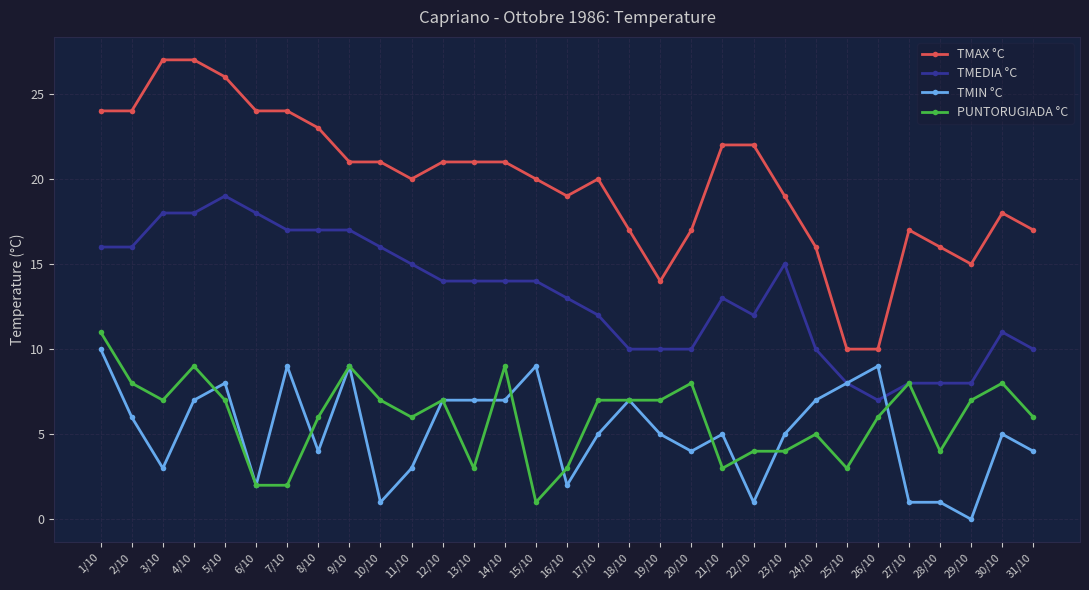

What is the approximate value of TMAX °C at 16/10?

19